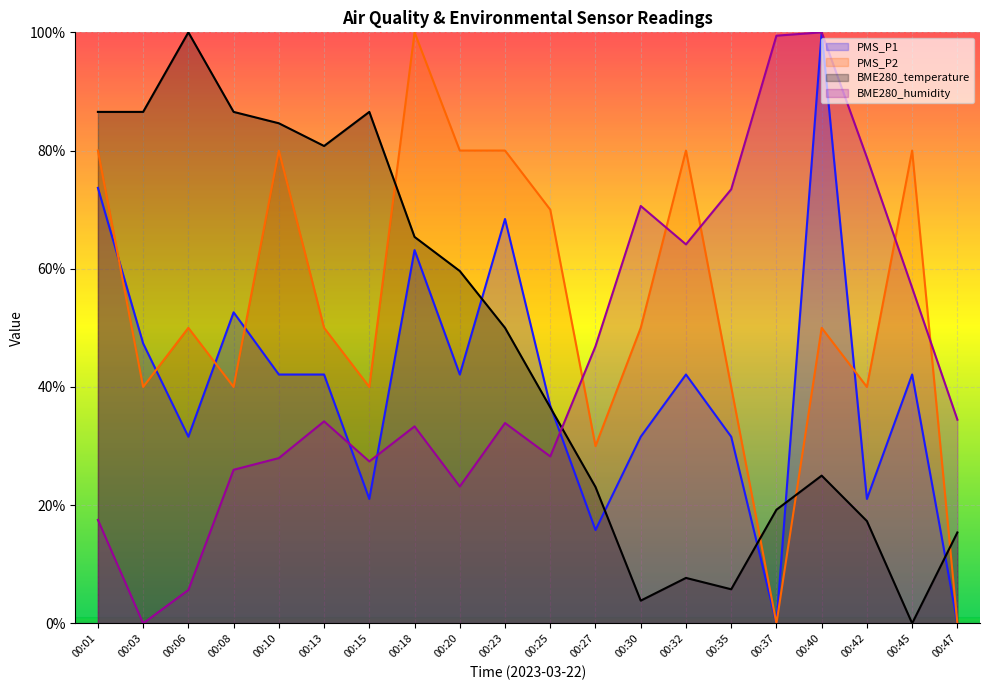

How many series are shown in this chart?

4